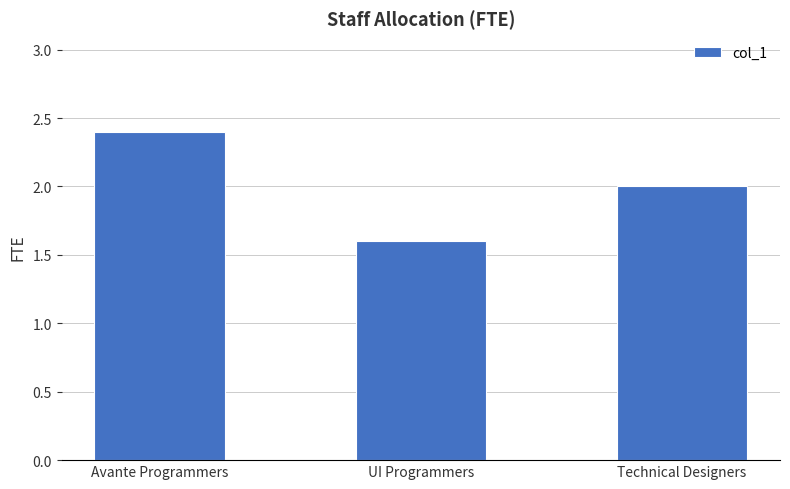

What is the difference between the values at Avante Programmers and Technical Designers?

0.4